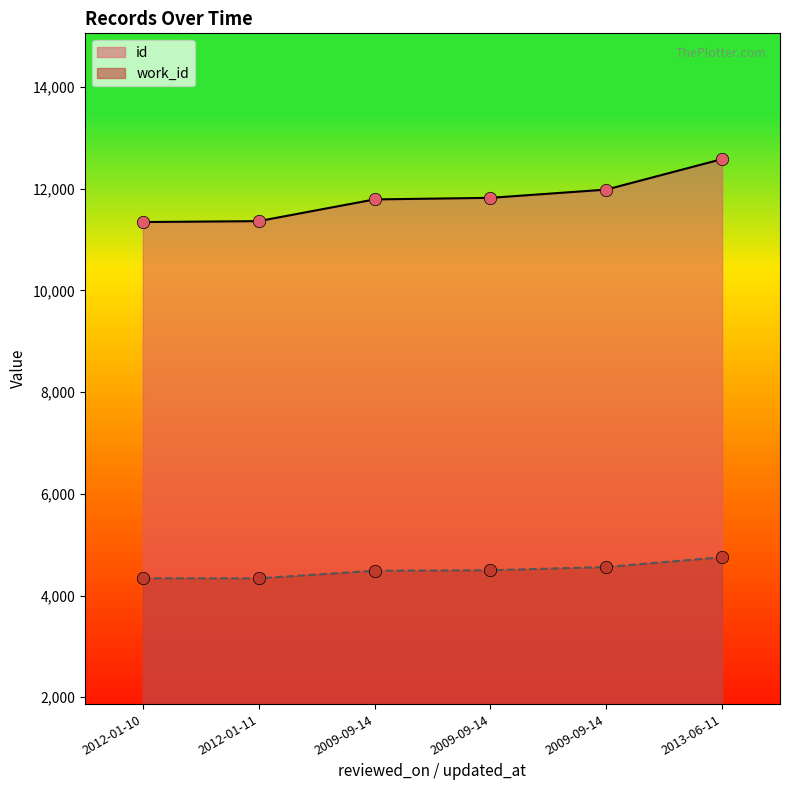

Which series has the largest total across all categories?

id